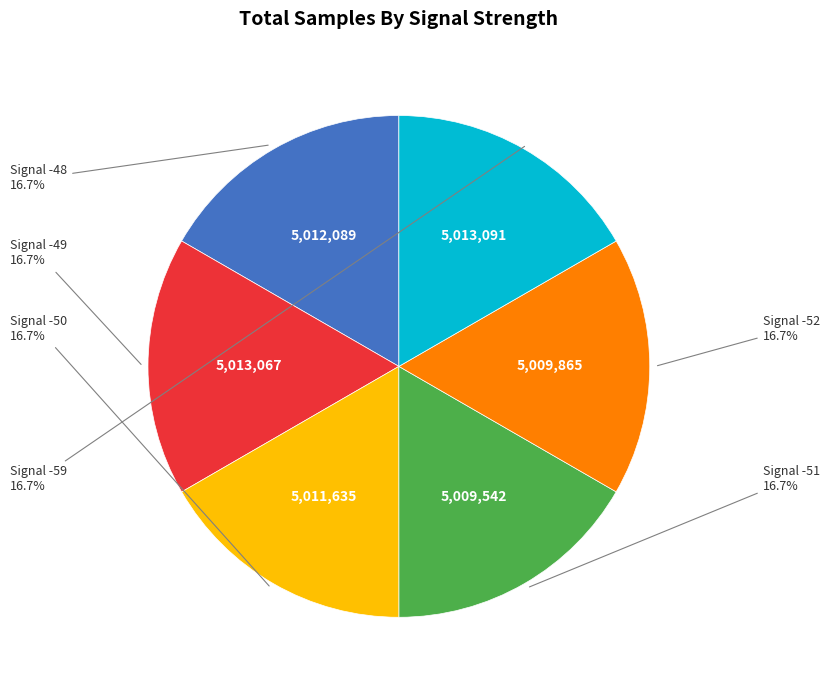

Is there any slice that represents more than half of the pie?

No